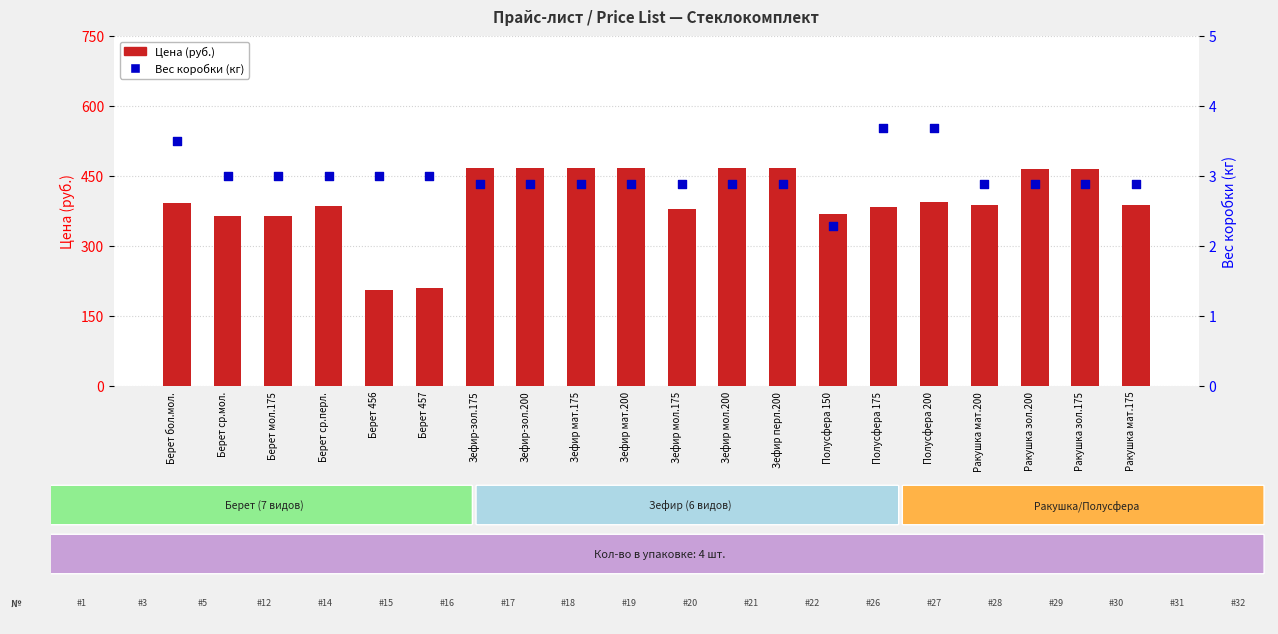

What are all the series names shown in the legend?

Цена (руб.), Вес коробки (кг)